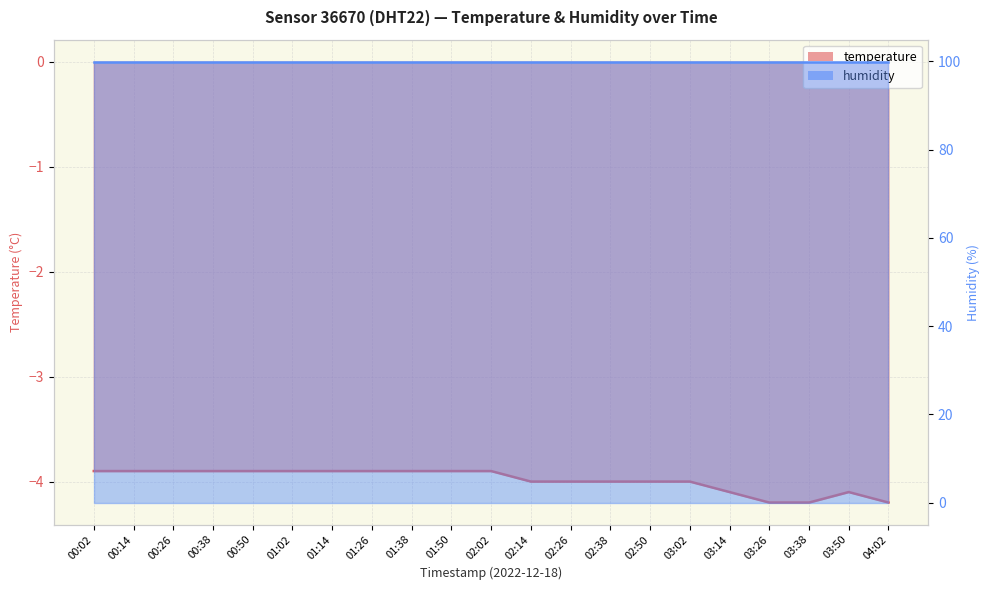

Reading left to right, what are all the values shown in this chart?

00:02=-3.9	00:14=-3.9	00:26=-3.9	00:38=-3.9	00:50=-3.9	01:02=-3.9	01:14=-3.9	01:26=-3.9	01:38=-3.9	01:50=-3.9	02:02=-3.9	02:14=-4.0	02:26=-4.0	02:38=-4.0	02:50=-4.0	03:02=-4.0	03:14=-4.1	03:26=-4.2	03:38=-4.2	03:50=-4.1	04:02=-4.2